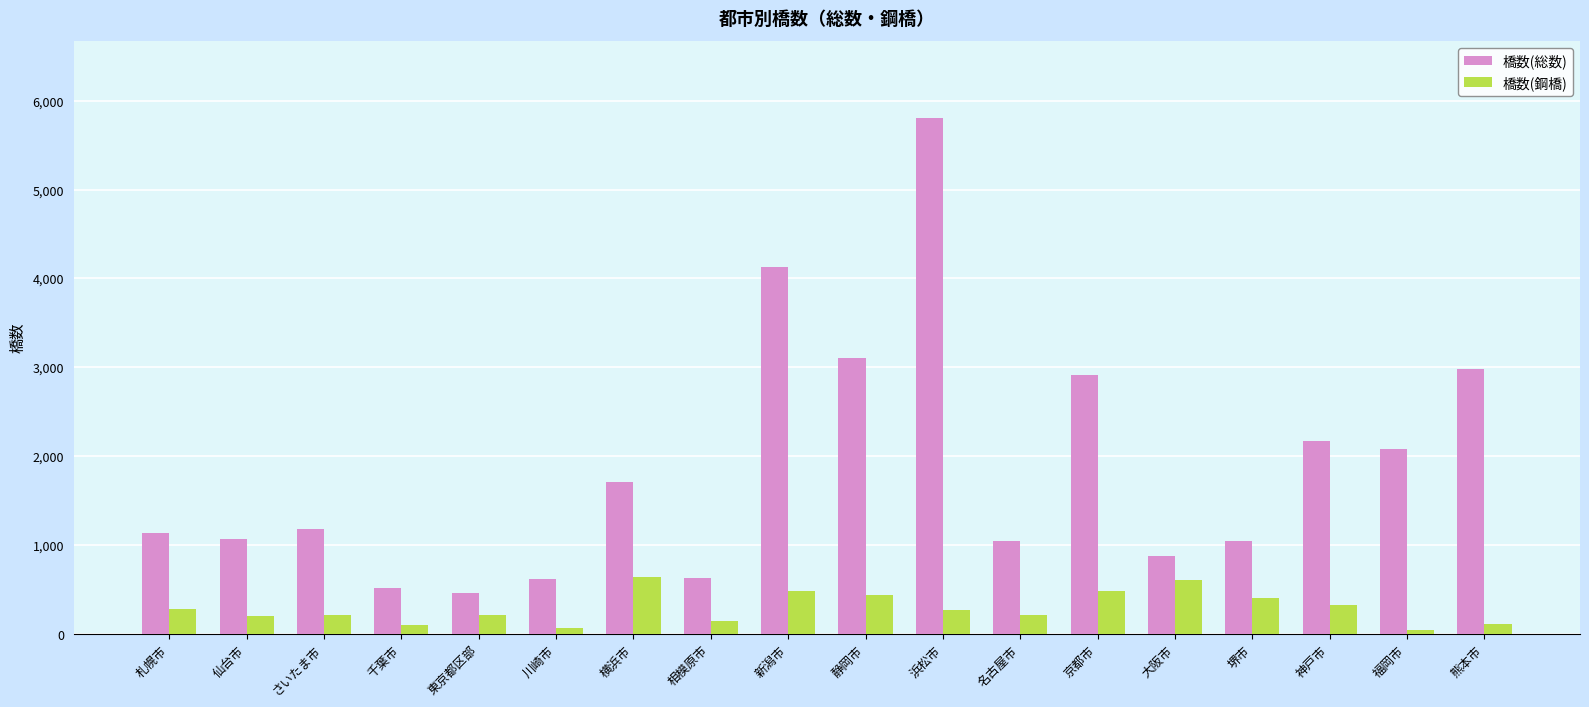

At how many categories does at least one series exceed 1230?

8